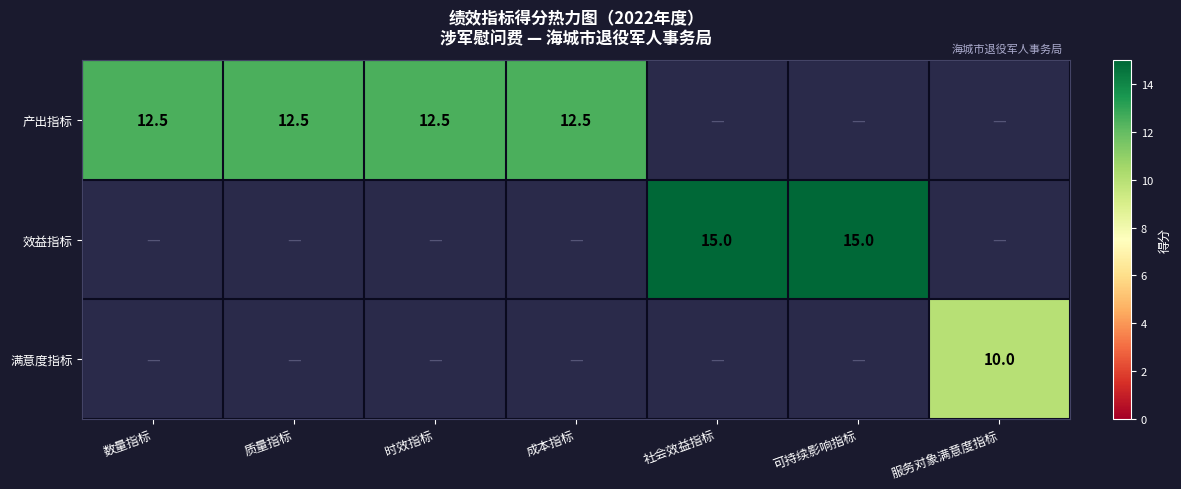

The 产出指标 series shows 12.5 at 时效指标. True or false?

True